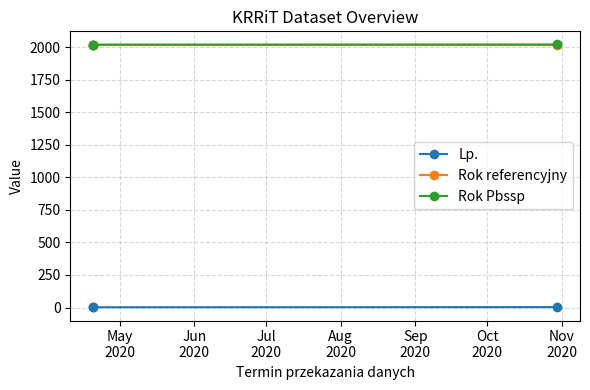

Which series has the largest total across all categories?

Rok Pbssp